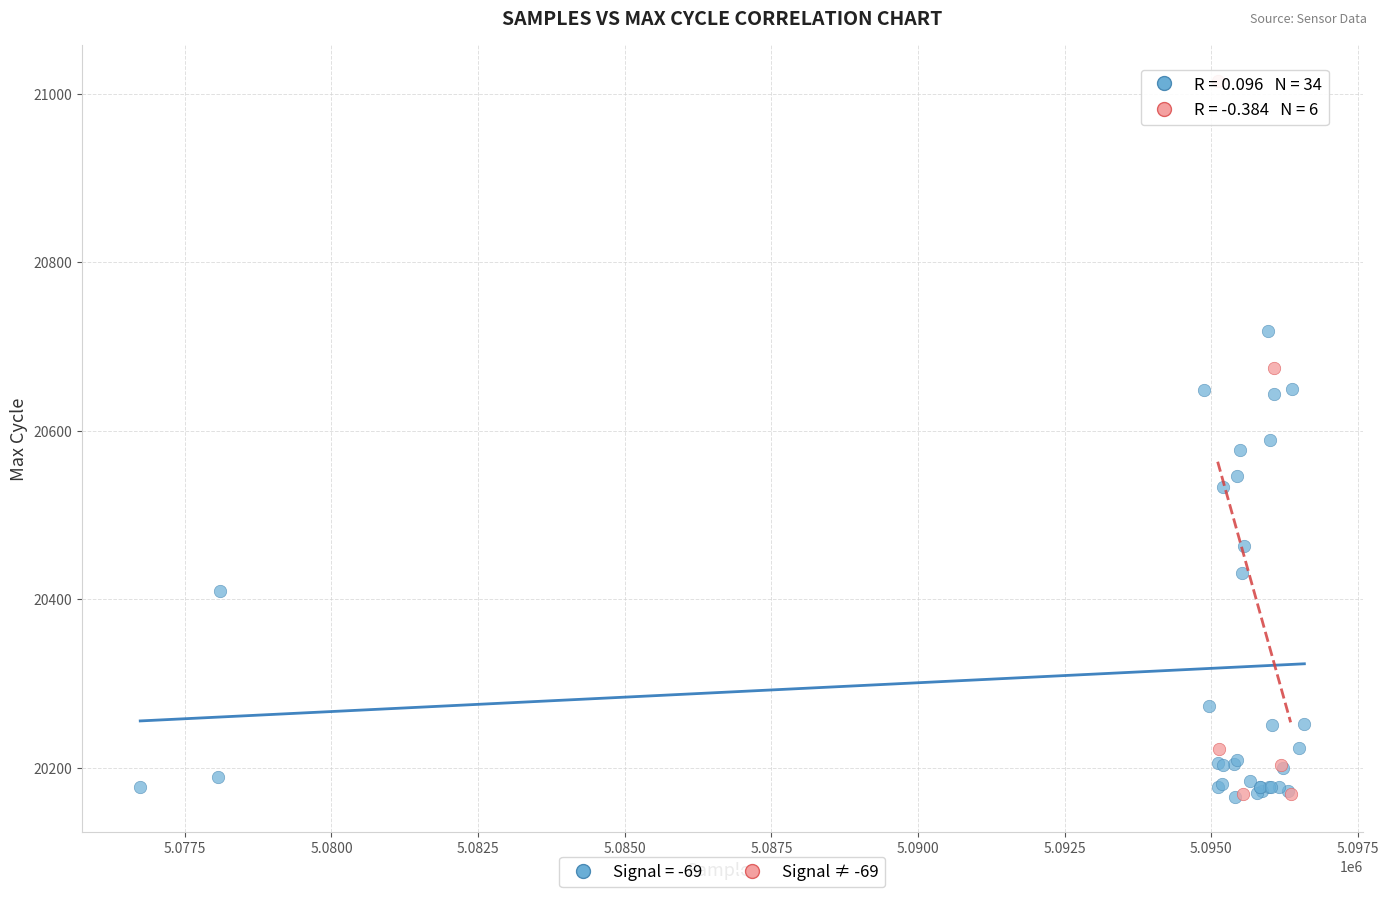

Which series has the widest spread of Y values?

Signal ≠ -69